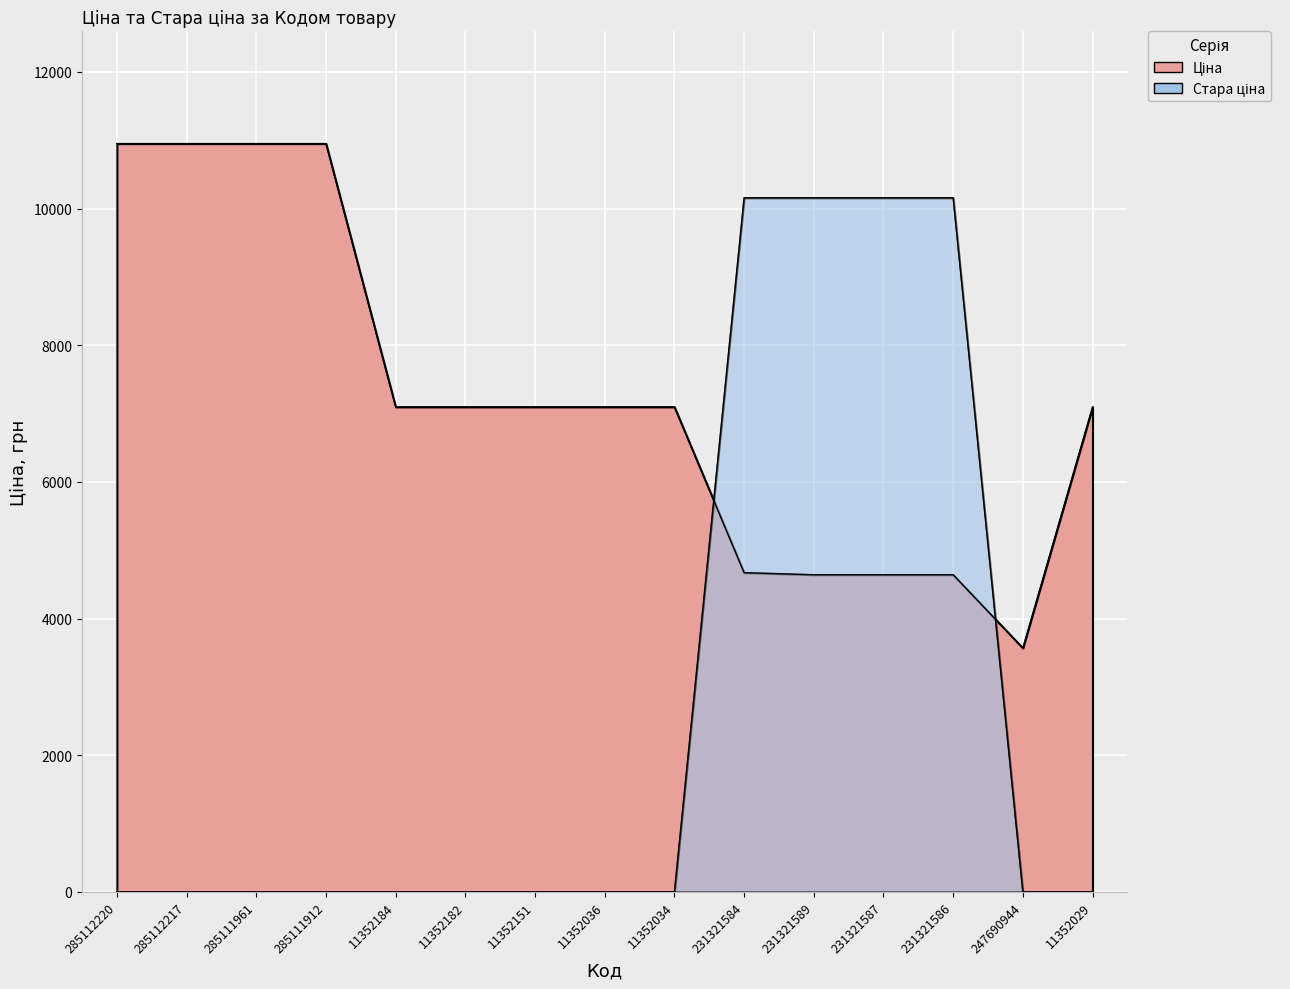

List the labels in order of Стара ціна value, smallest first.

285112220, 285112217, 285111961, 285111912, 11352184, 11352182, 11352151, 11352036, 11352034, 247690944, 11352029, 231321584, 231321589, 231321587, 231321586